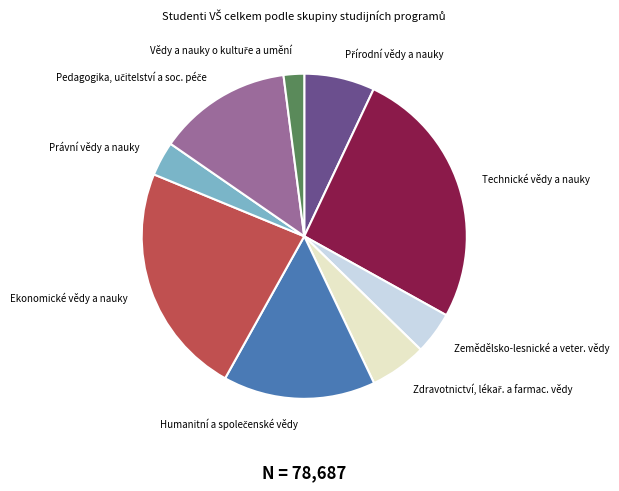

Does any single category account for the majority?

No